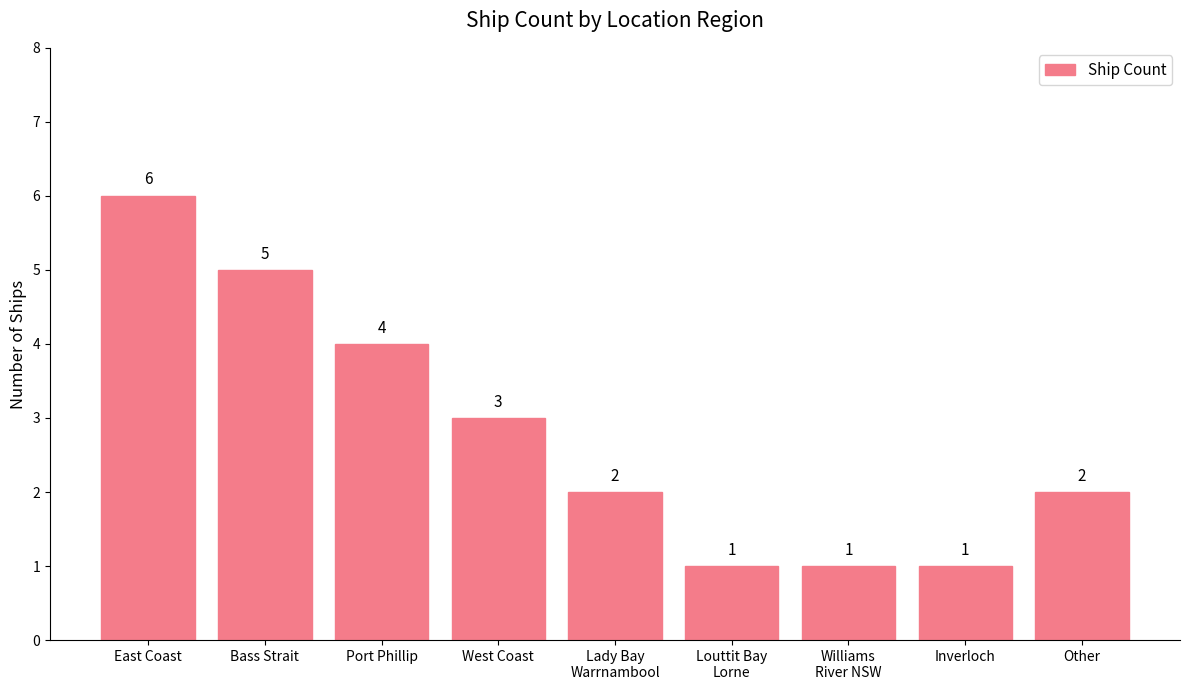

What is the sum of all values?

25